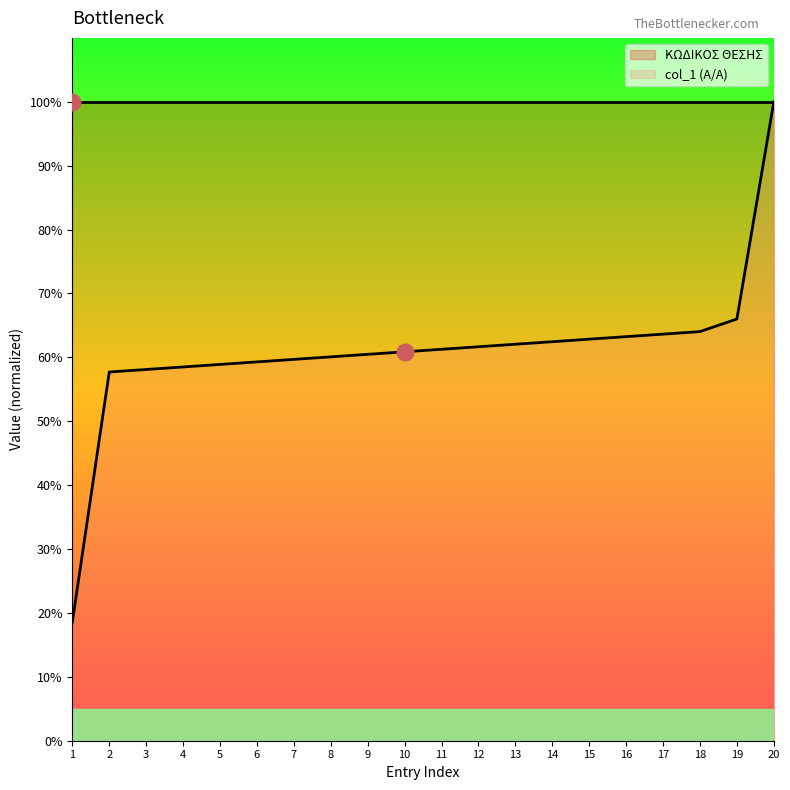

What is the value of the 2nd point from the left?

57.7